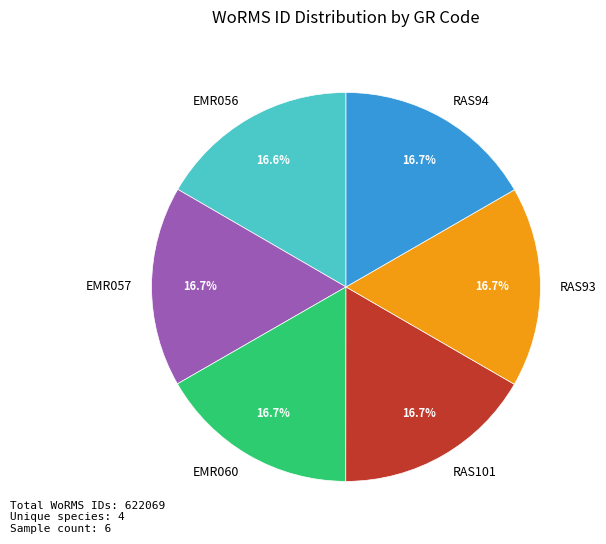

What is the ratio of the value at RAS101 to the value at EMR060?

1.0